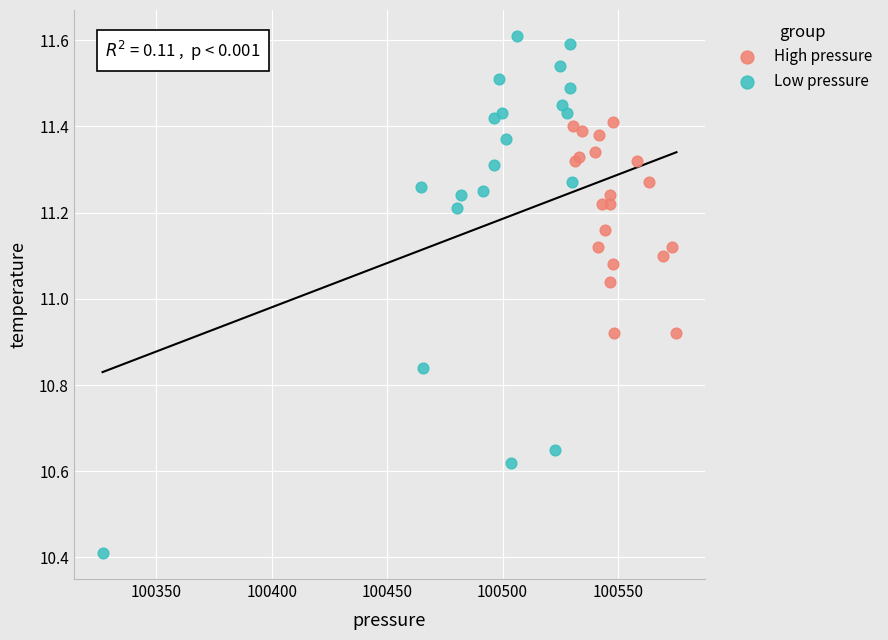

Which series has the widest spread of Y values?

Low pressure